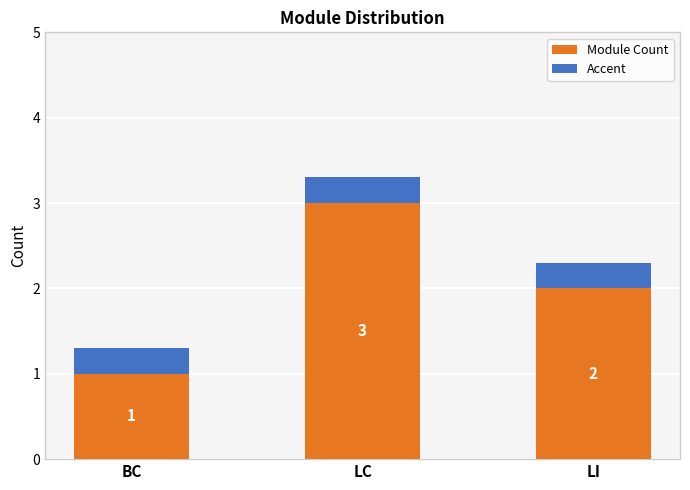

Count the number of categories in the chart.

3